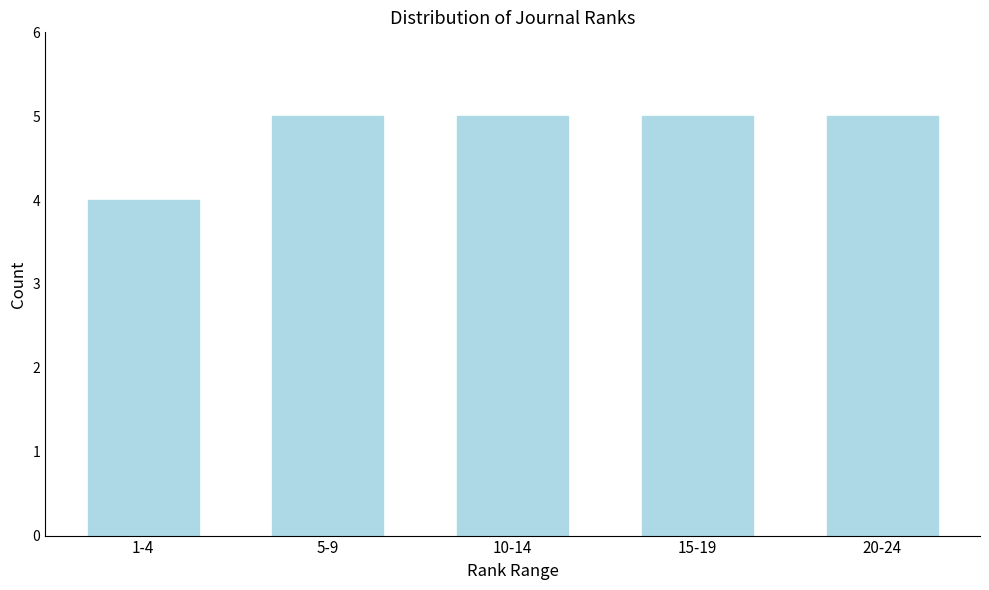

Reading left to right, list all the values displayed in this chart.

4	5	5	5	5